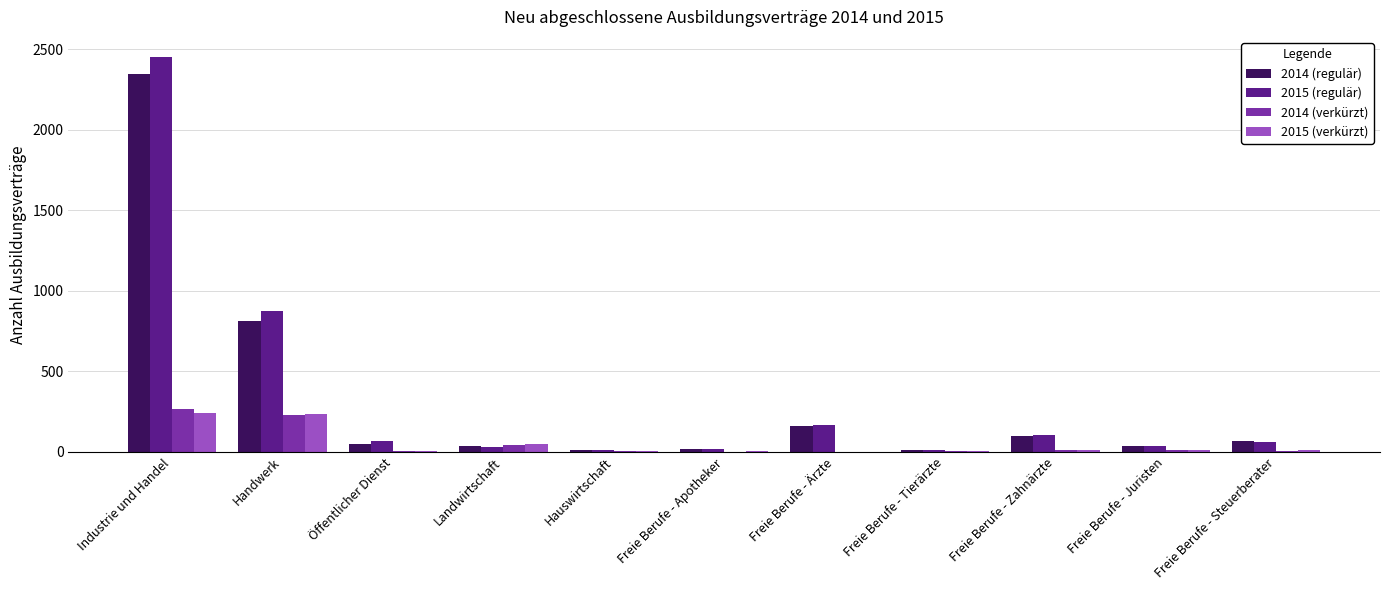

At which label does 2014 (verkürzt) reach its peak?

Industrie und Handel